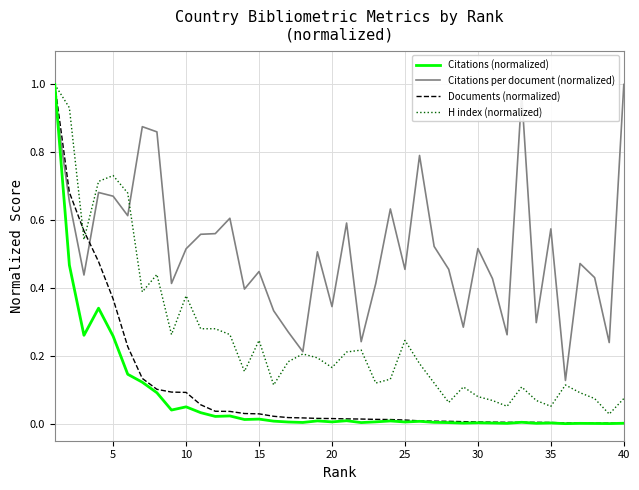

Which series ends up on top after the final intersection of Documents (normalized) and Citations per document (normalized)?

Citations per document (normalized)